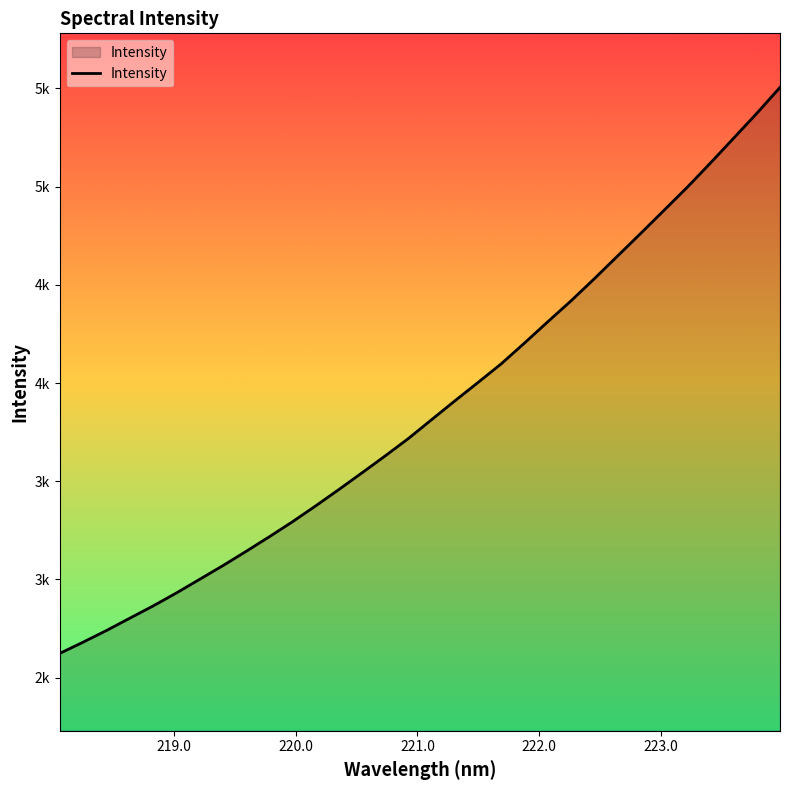

Does the chart have visible grid lines?

No